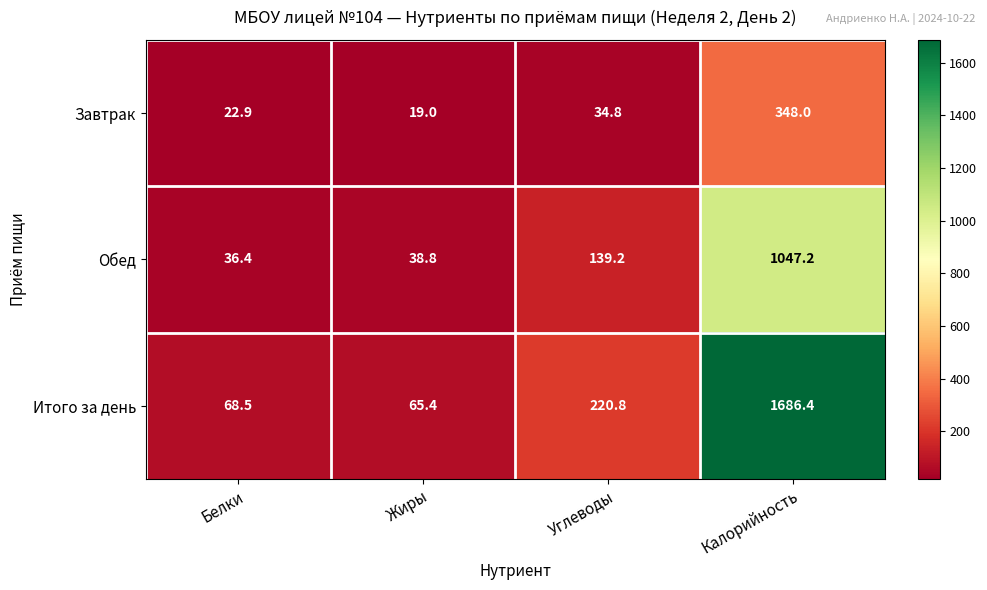

Rank the series at Углеводы from highest to lowest value.

Итого за день, Обед, Завтрак